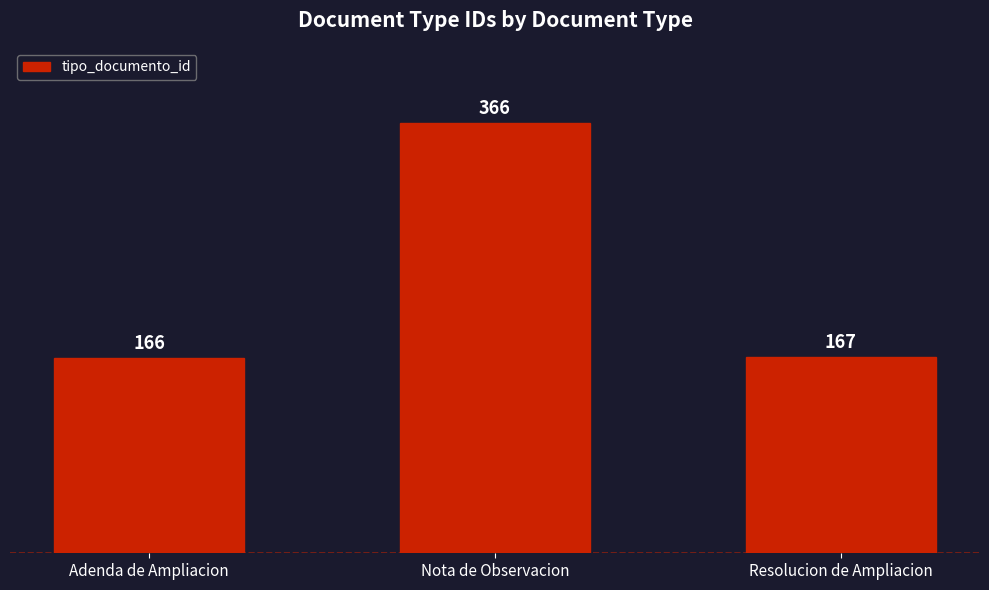

Reading left to right, extract all data points from this chart.

166	366	167